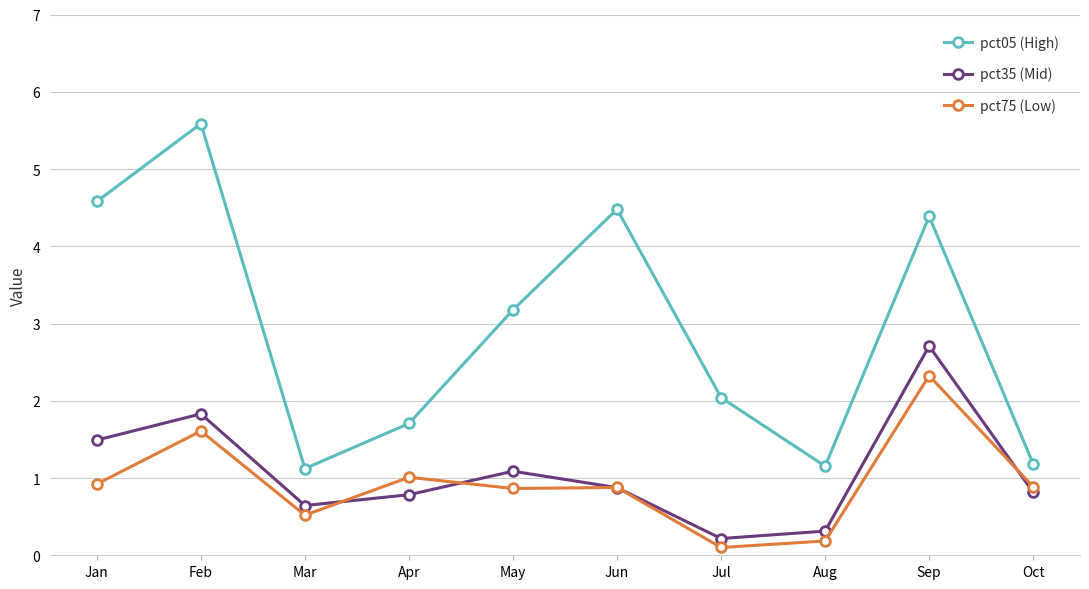

After their last crossing, which series has the higher values: pct35 (Mid) or pct75 (Low)?

pct75 (Low)